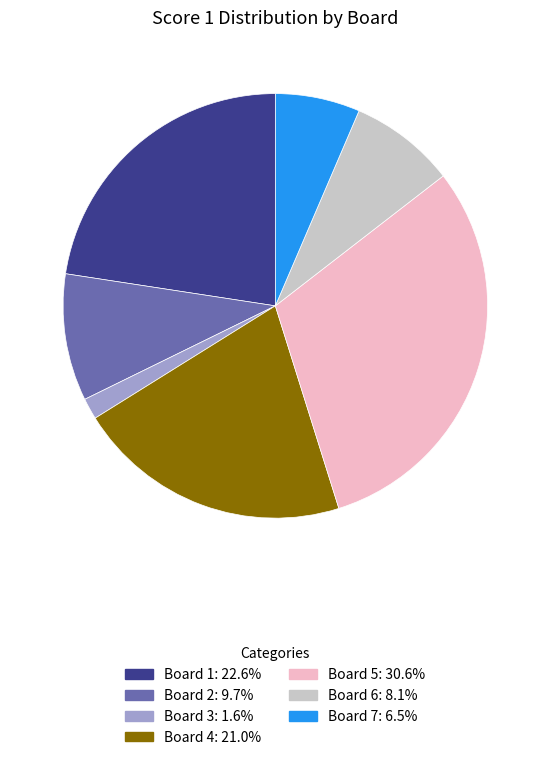

What is the ratio of the value at Board 2: 9.7% to the value at Board 1: 22.6%?

0.4